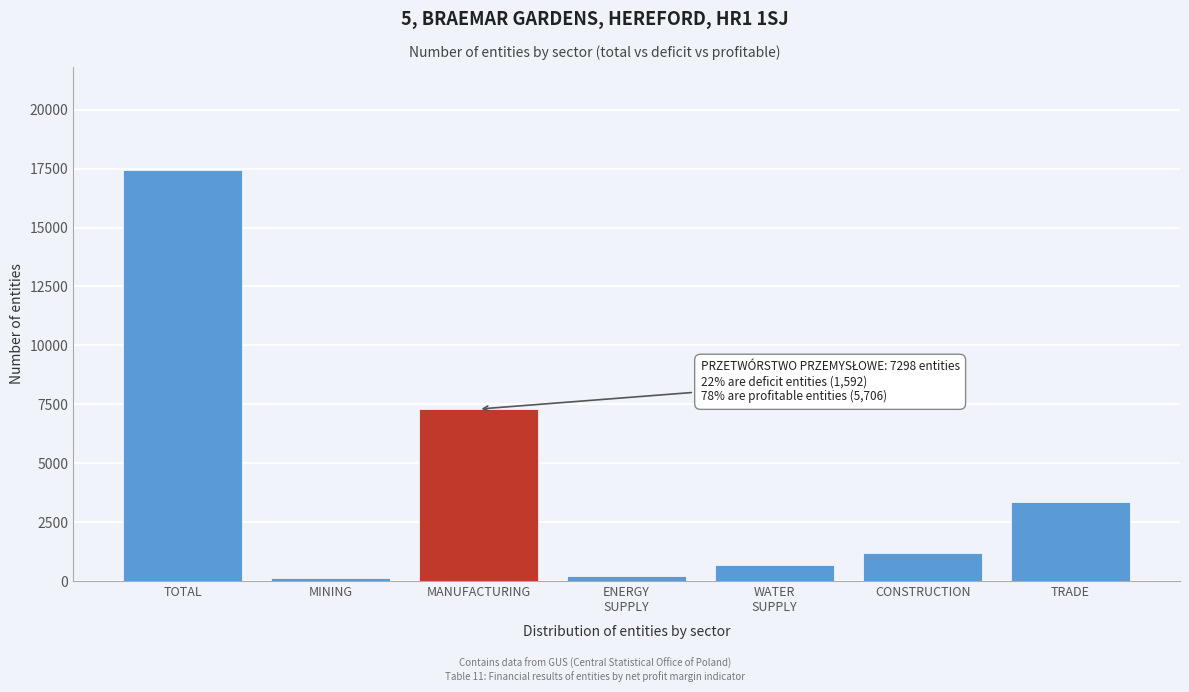

Reading right to left, transcribe all the data shown in this chart.

3345	1206	663	224	7298	131	17452